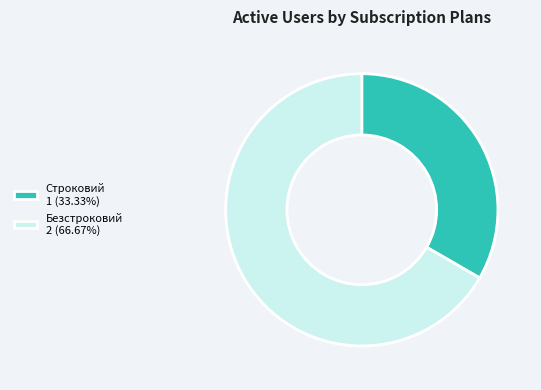

Is it true that Строковий is 41% of the pie?

False